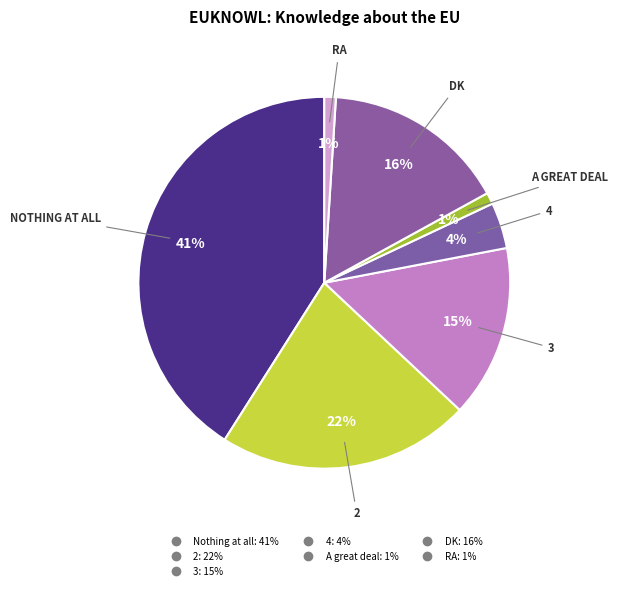

Which category has the smallest portion of the pie?

A great deal